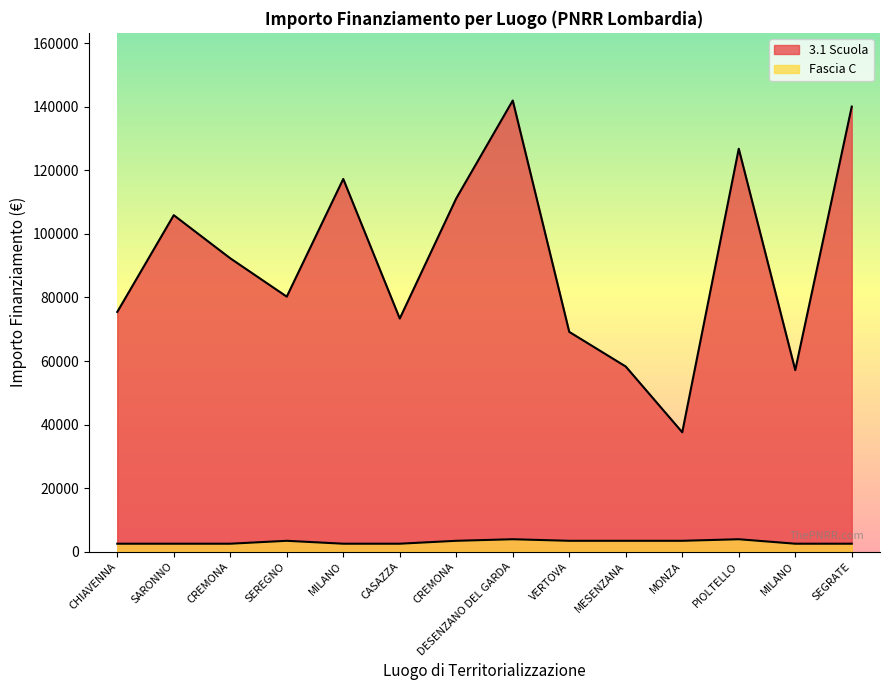

Rank the series at MILANO from lowest to highest value.

Fascia C, 3.1 Scuola